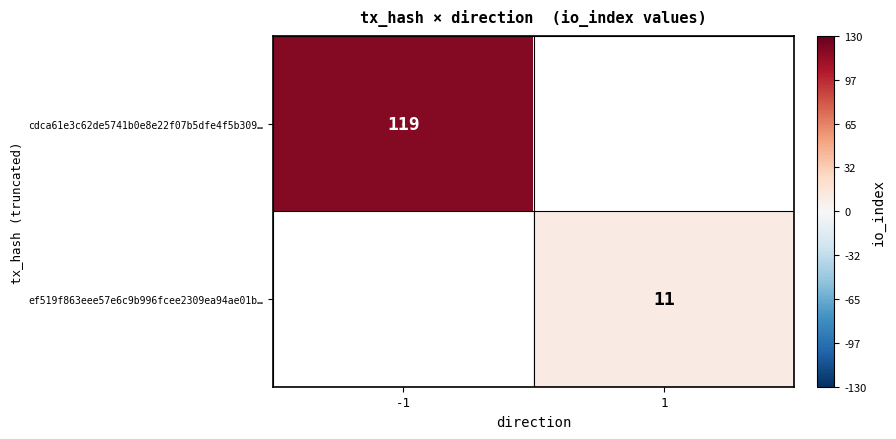

True or false: ef519f863eee57e6c9b996fcee2309ea94ae01b… has a value of 11 at 1.

True